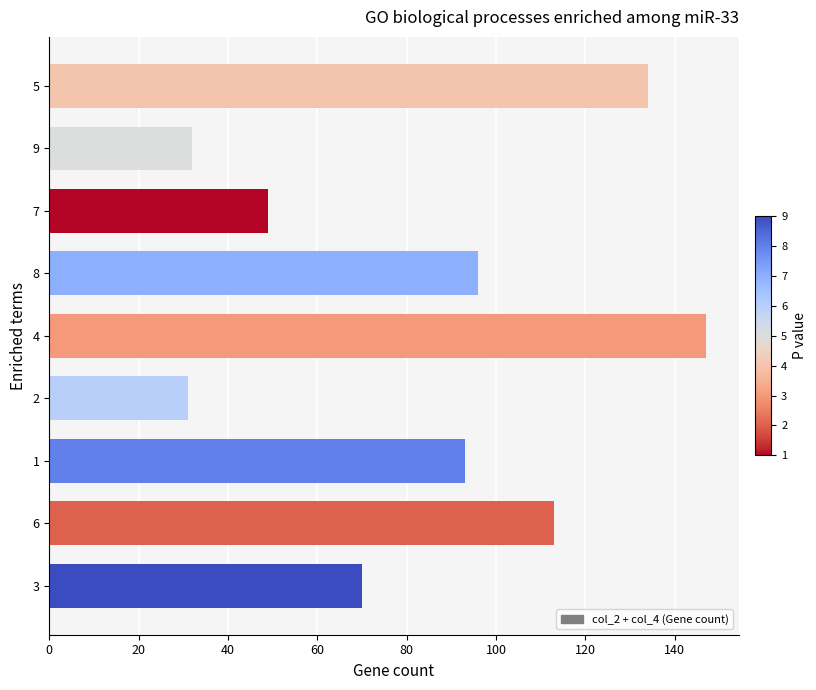

Count the number of categories in the chart.

9